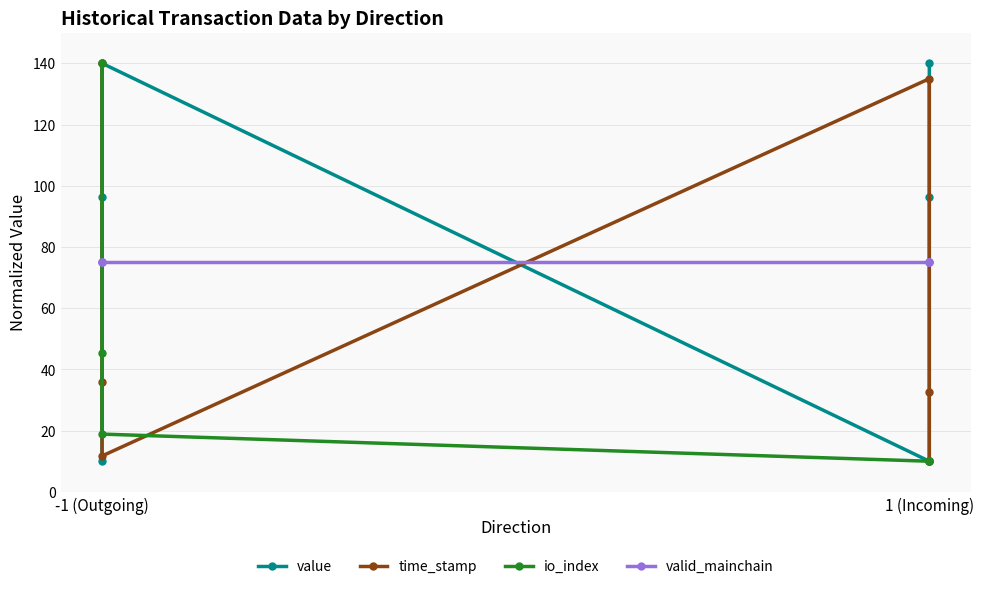

How many times do io_index and value cross each other?

1